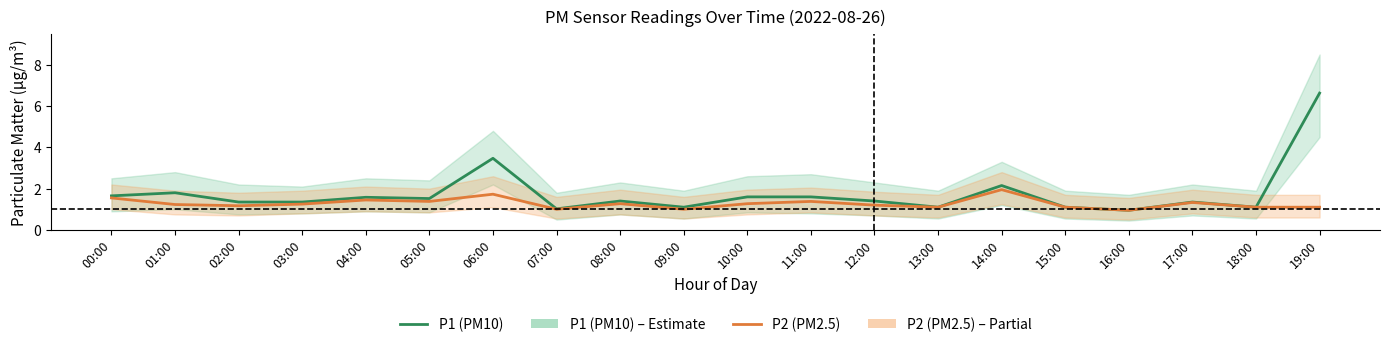

The value of P2 (PM2.5) at 16:00 is 0.4. True or false?

False